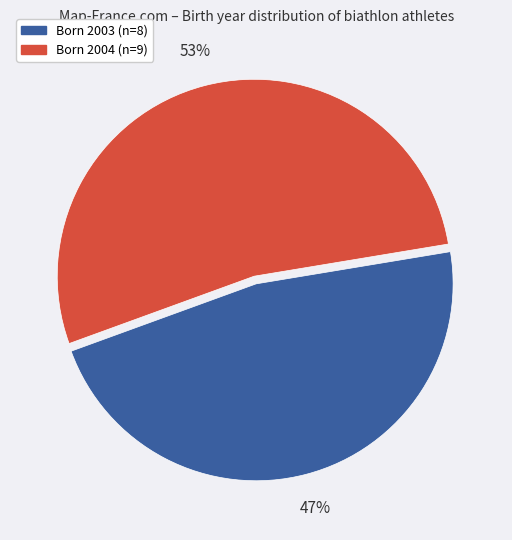

Does any single category account for the majority?

Yes